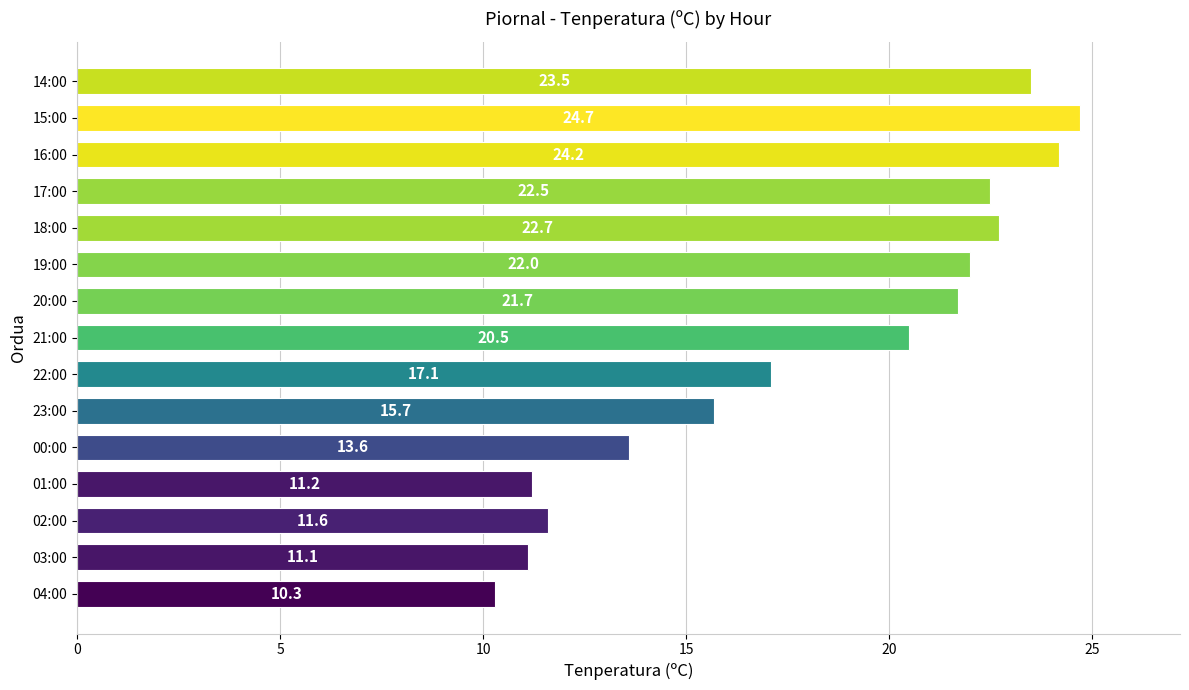

What is the difference between the maximum and second lowest values?

13.6